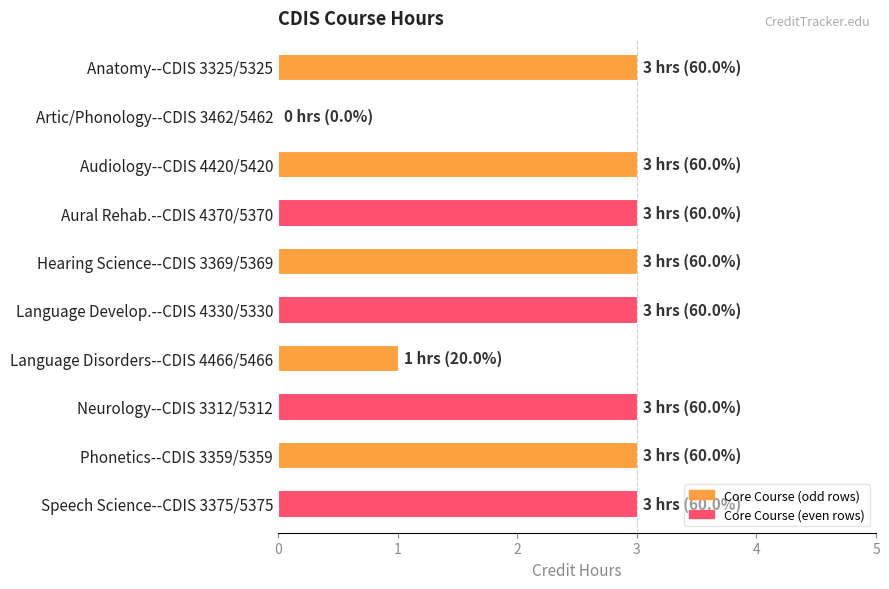

Is it true that the value at Neurology--CDIS 3312/5312 is 5?

False